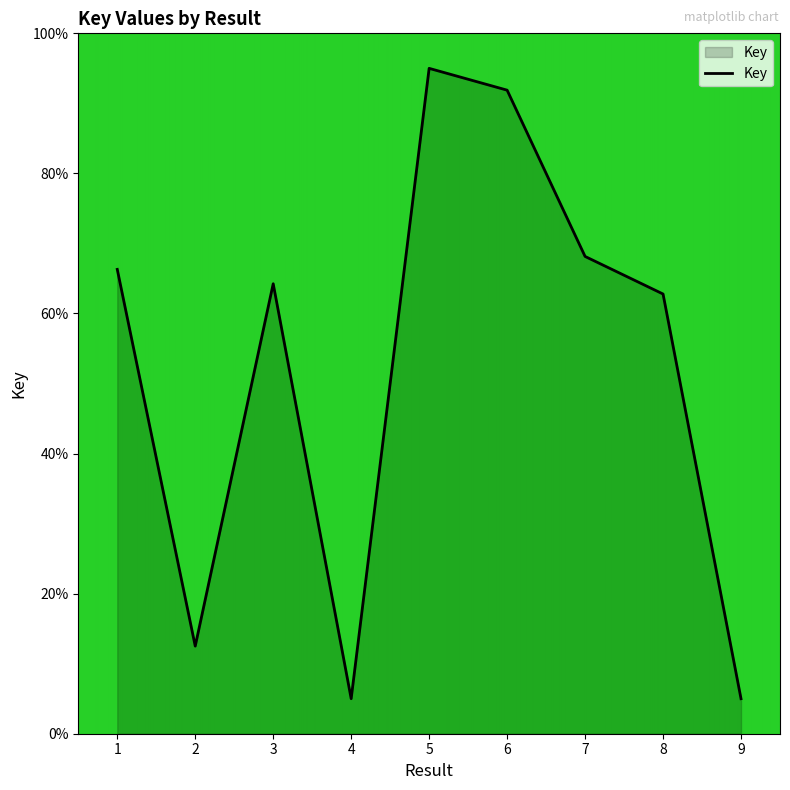

At which category does the chart reach its peak across all series?

5